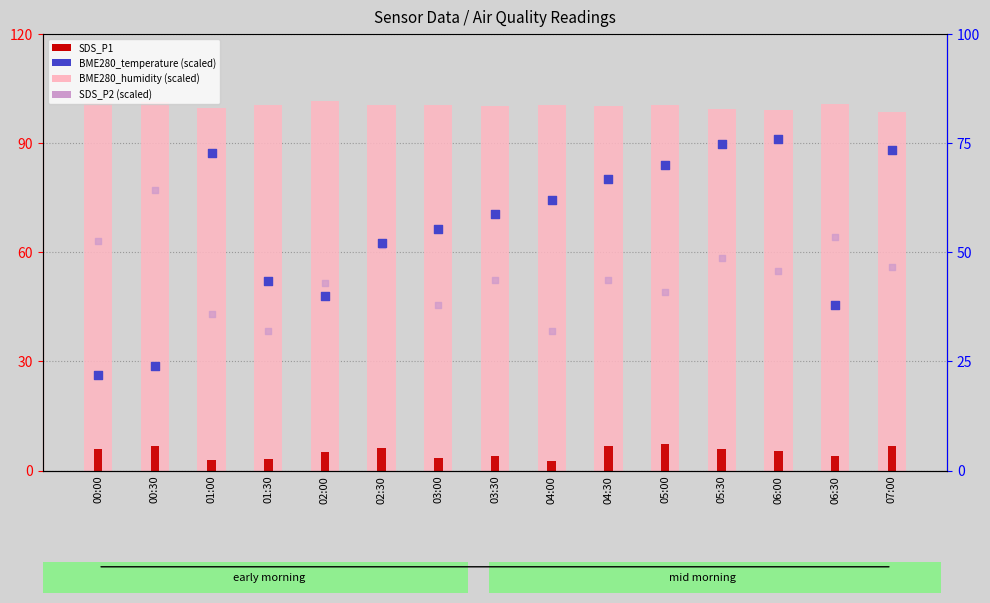

Which series has the largest Y range (max minus min)?

BME280_temperature